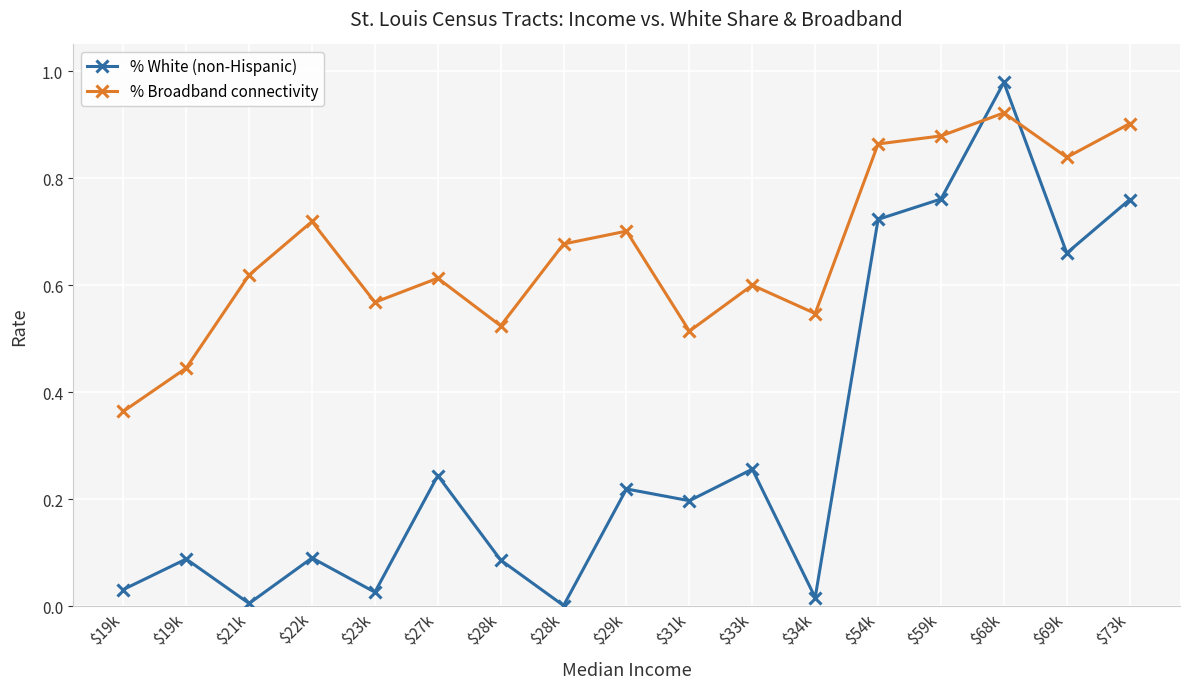

How many data points does each series have?

17